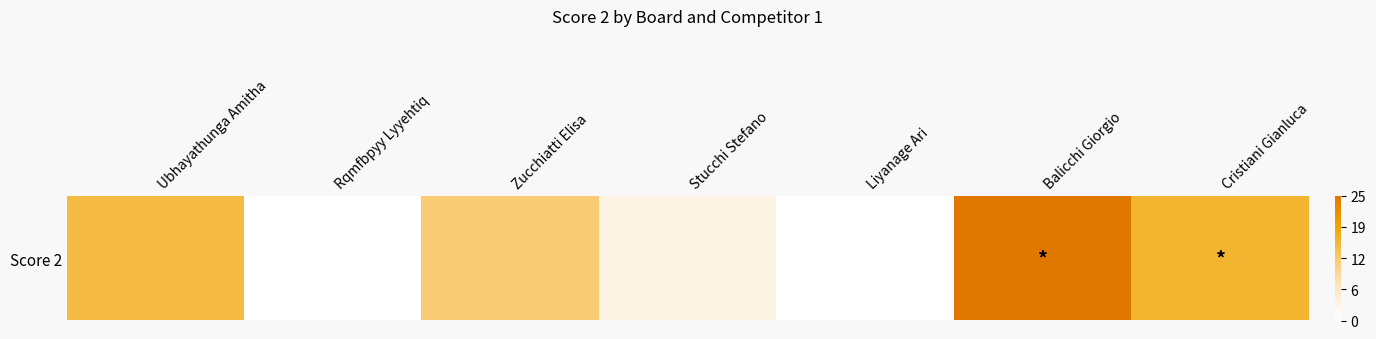

List the labels in order of value, largest first.

Balicchi Giorgio, Cristiani Gianluca, Ubhayathunga Amitha, Zucchiatti Elisa, Stucchi Stefano, Rqmfbpyy Lyyehtiq, Liyanage Ari